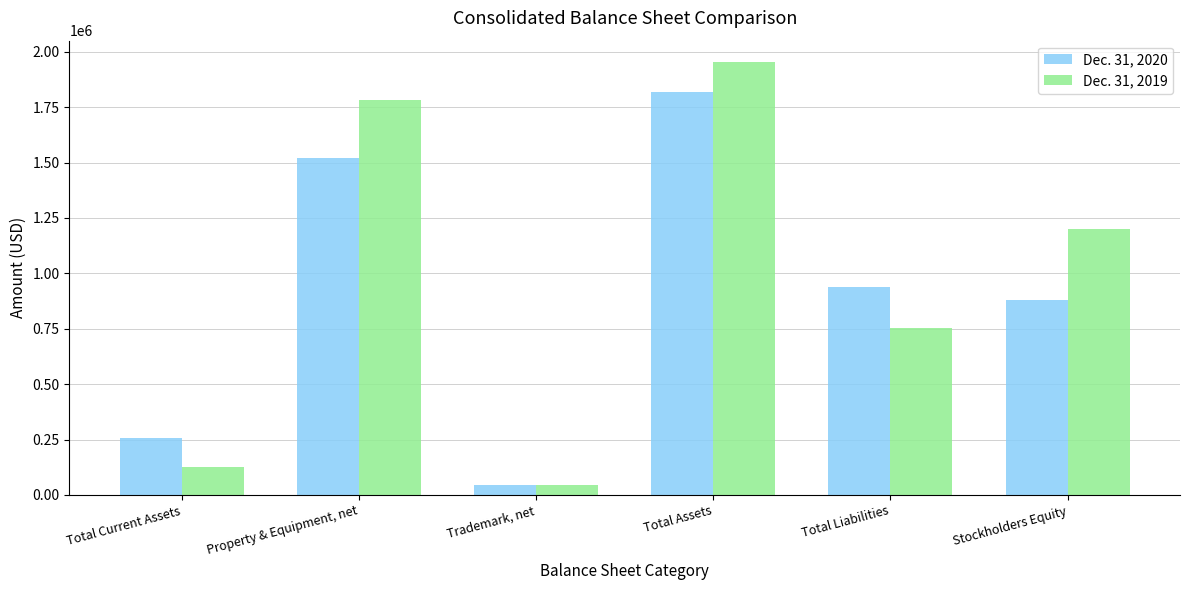

How many data points does each series have?

6